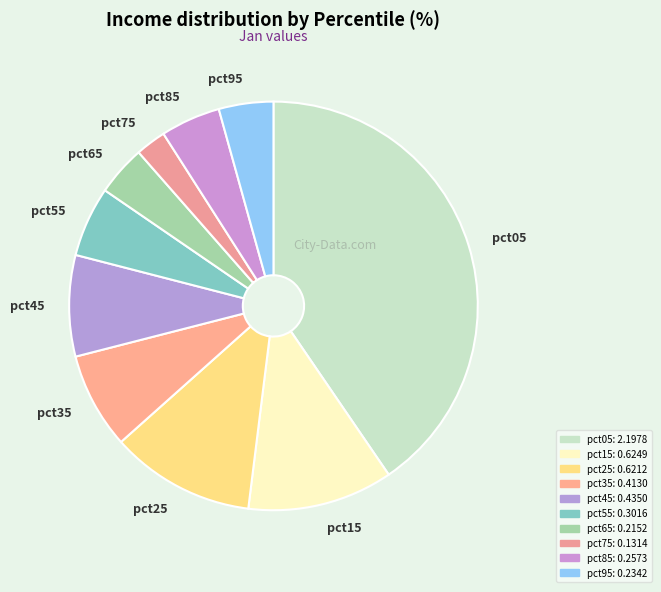

Combined, do pct35 and pct05 account for over 50%?

No